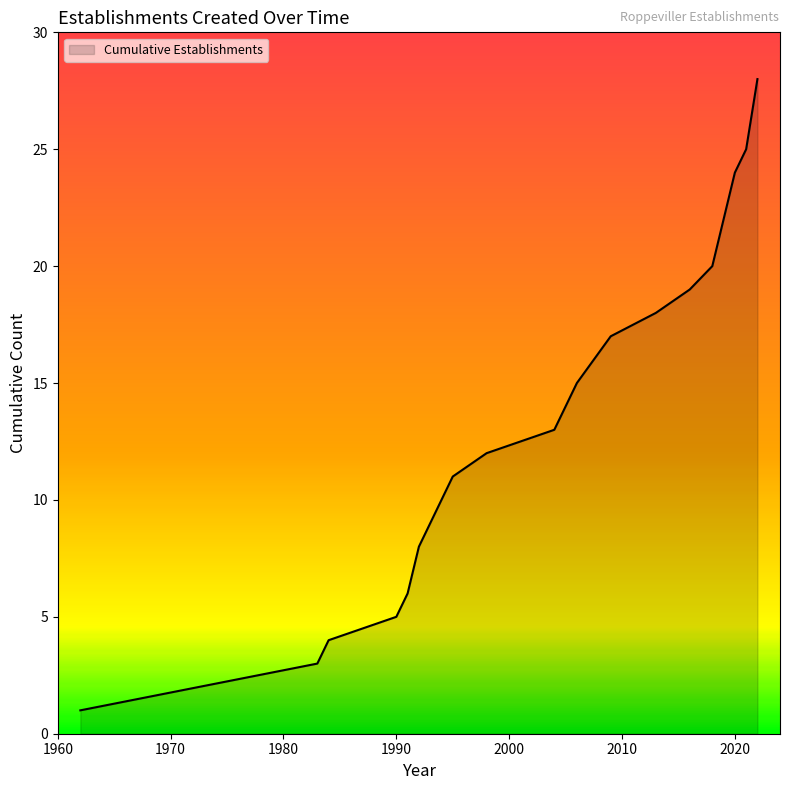

What is the maximum value shown in the chart?

28